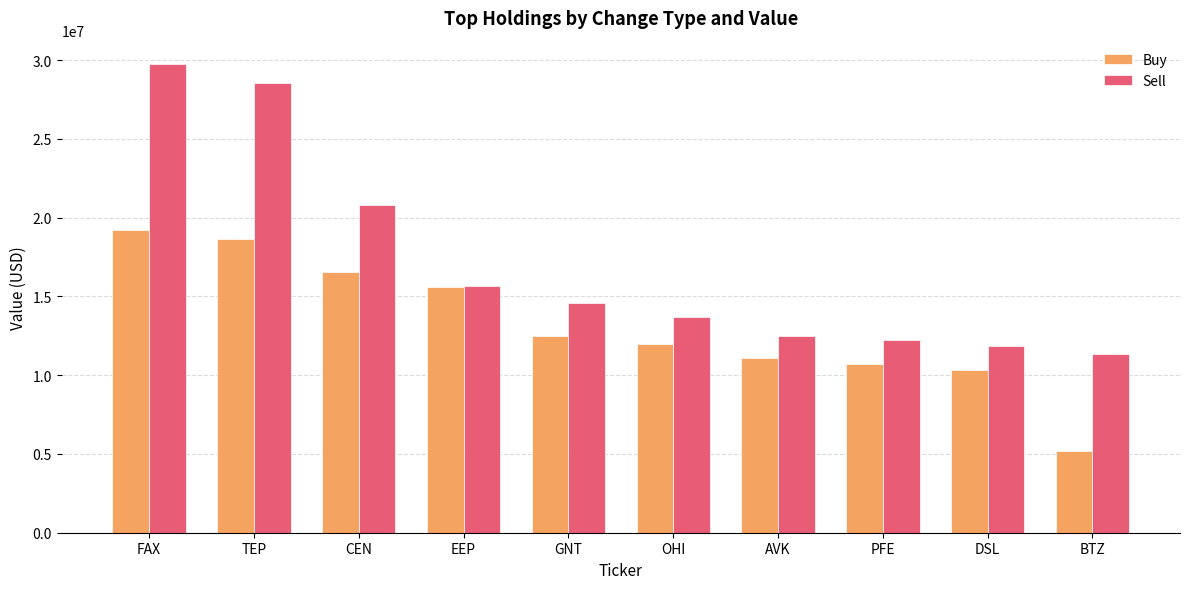

Is the value of Buy at PFE greater than the value of Sell at BTZ?

No